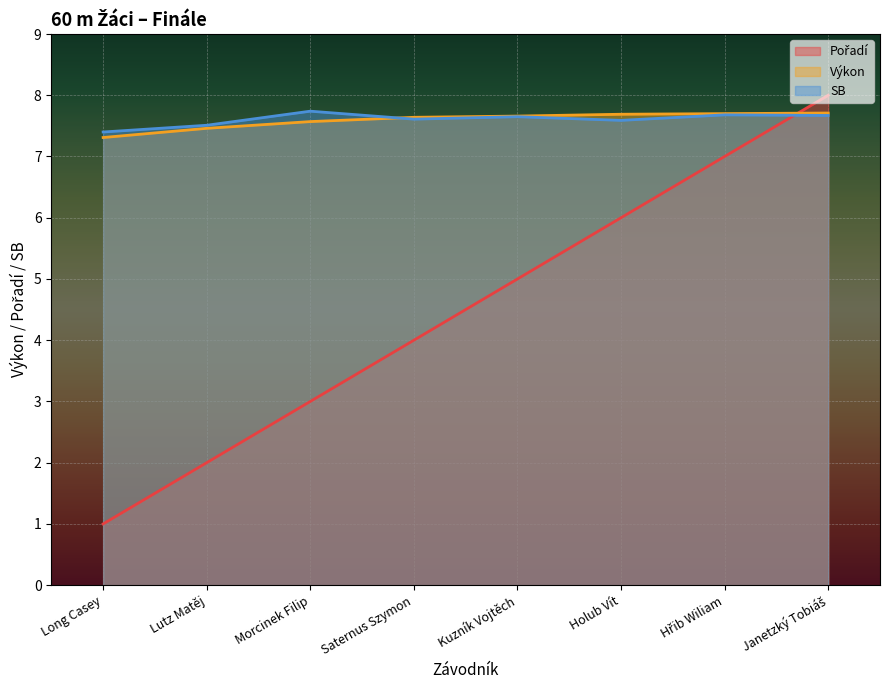

Reading left to right, extract all data points from this chart.

Pořadí: Long Casey=1.0	Lutz Matěj=2.0	Morcinek Filip=3.0	Saternus Szymon=4.0	Kuzník Vojtěch=5.0	Holub Vít=6.0	Hřib Wiliam=7.0	Janetzký Tobiáš=8.0
Výkon: Long Casey=7.3	Lutz Matěj=7.5	Morcinek Filip=7.6	Saternus Szymon=7.6	Kuzník Vojtěch=7.7	Holub Vít=7.7	Hřib Wiliam=7.7	Janetzký Tobiáš=7.7
SB: Long Casey=7.4	Lutz Matěj=7.5	Morcinek Filip=7.7	Saternus Szymon=7.6	Kuzník Vojtěch=7.7	Holub Vít=7.6	Hřib Wiliam=7.7	Janetzký Tobiáš=7.7